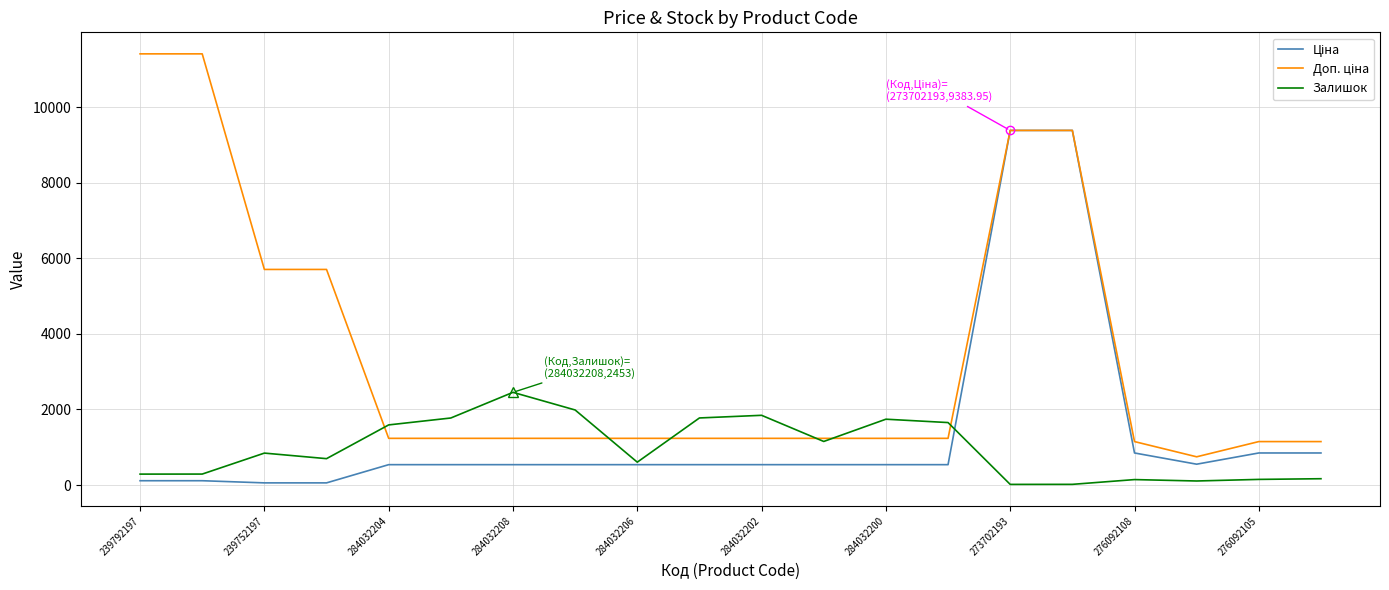

What is the greatest value displayed?

11410.0